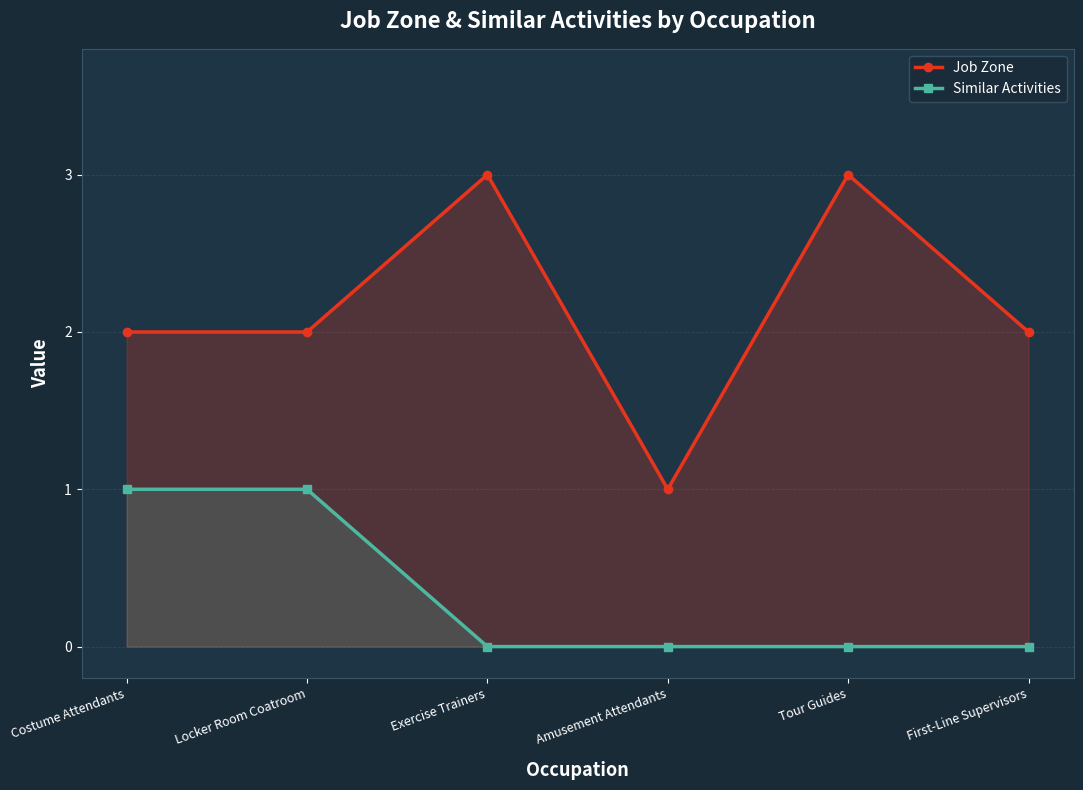

Which category has the lowest value in the Similar Activities series?

Exercise Trainers